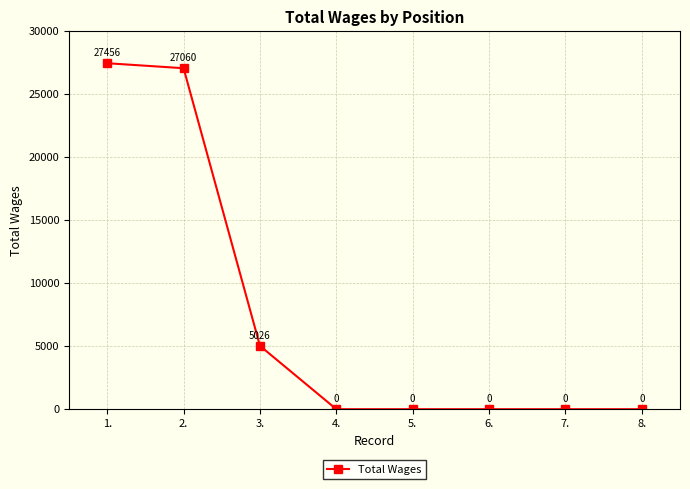

What is the sum of all values?

59542